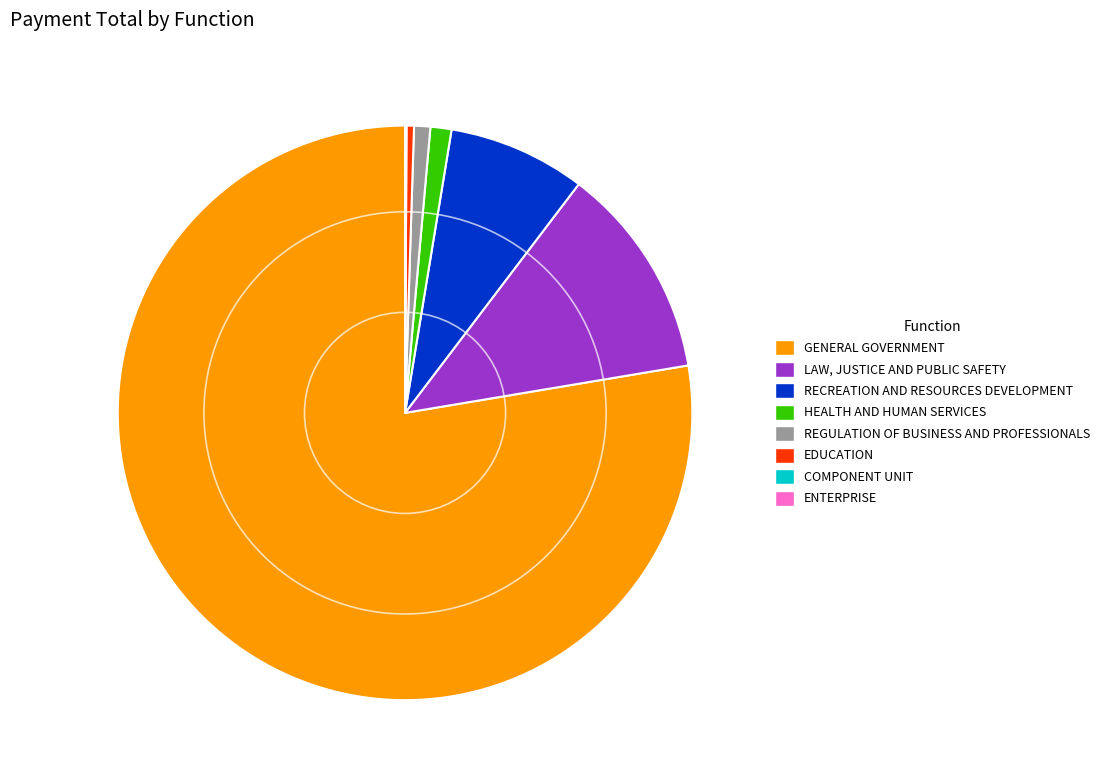

Is it true that LAW, JUSTICE AND PUBLIC SAFETY is 12% of the pie?

True